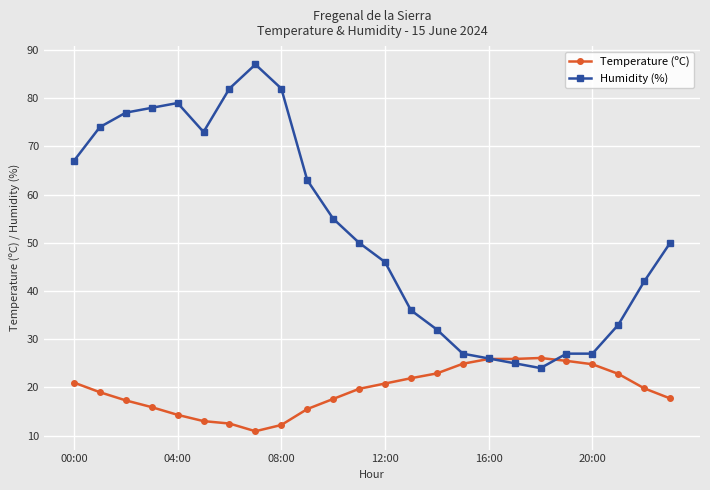

True or false: Humidity (%) has more than 0 points higher than both neighbors.

True